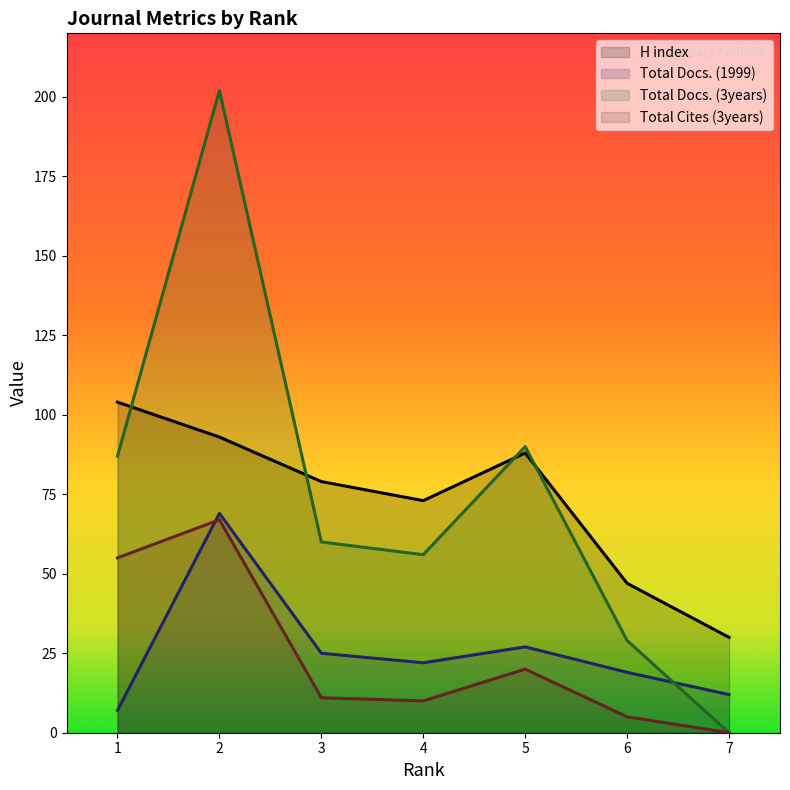

True or false: Total Docs. (1999) has a value of 7 at 1.

True